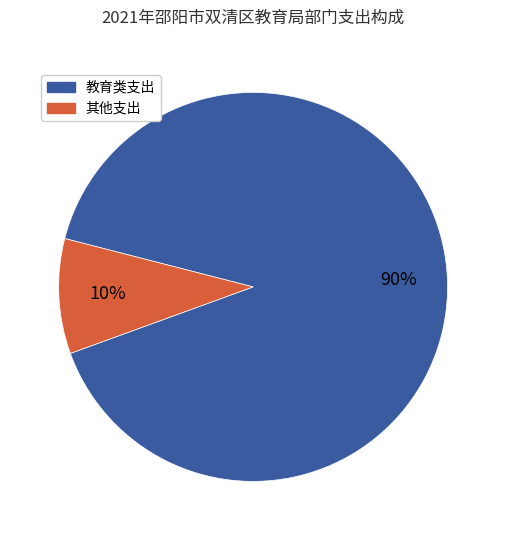

How many segments does this pie chart have?

2